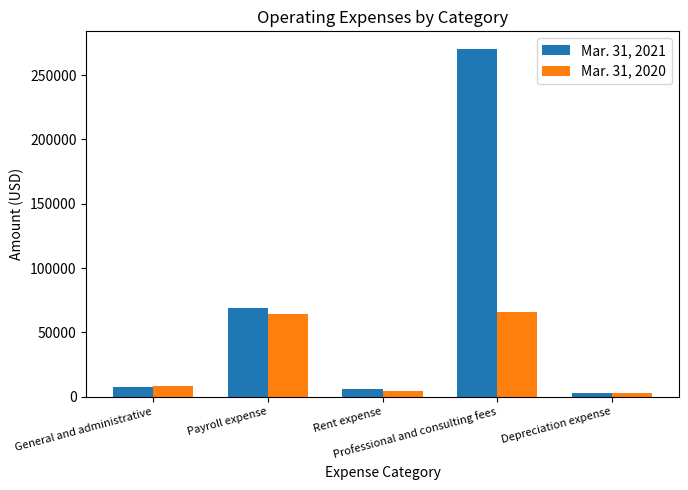

Reading left to right, what are all the values shown in this chart?

Mar. 31, 2021: General and administrative=7834	Payroll expense=69248	Rent expense=6264	Professional and consulting fees=270515	Depreciation expense=2649
Mar. 31, 2020: General and administrative=8404	Payroll expense=64475	Rent expense=4689	Professional and consulting fees=65697	Depreciation expense=3048